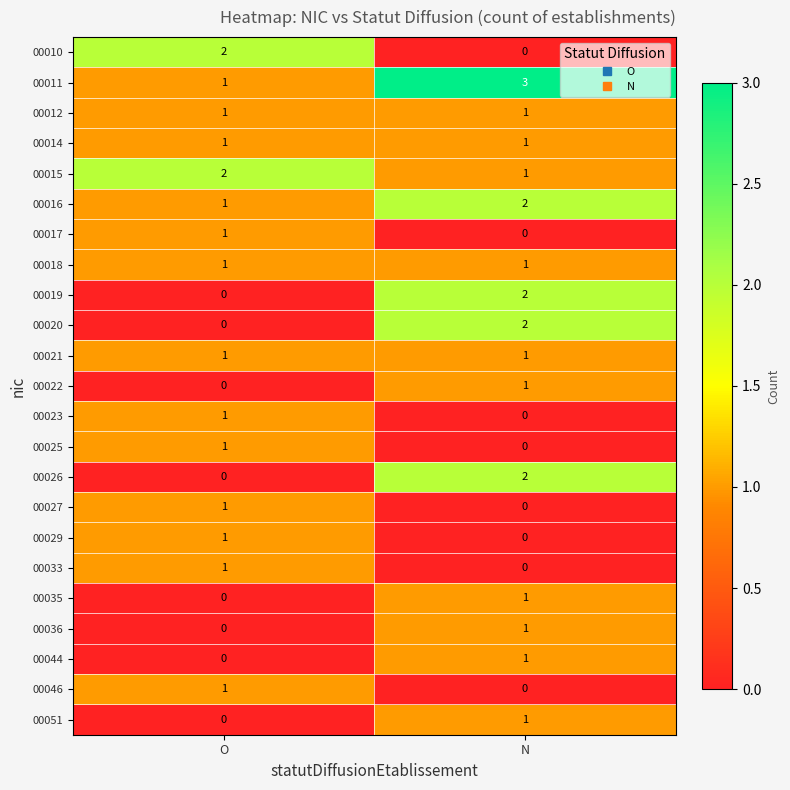

What is the spread (max minus min) of values at N?

3